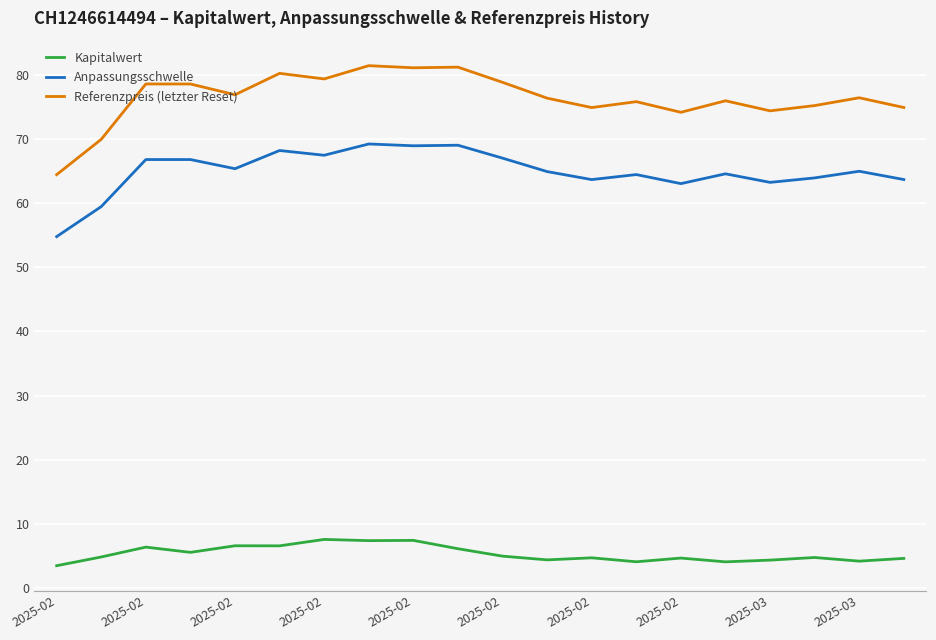

What is the difference between the maximum and minimum values in the Anpassungsschwelle series?

14.5